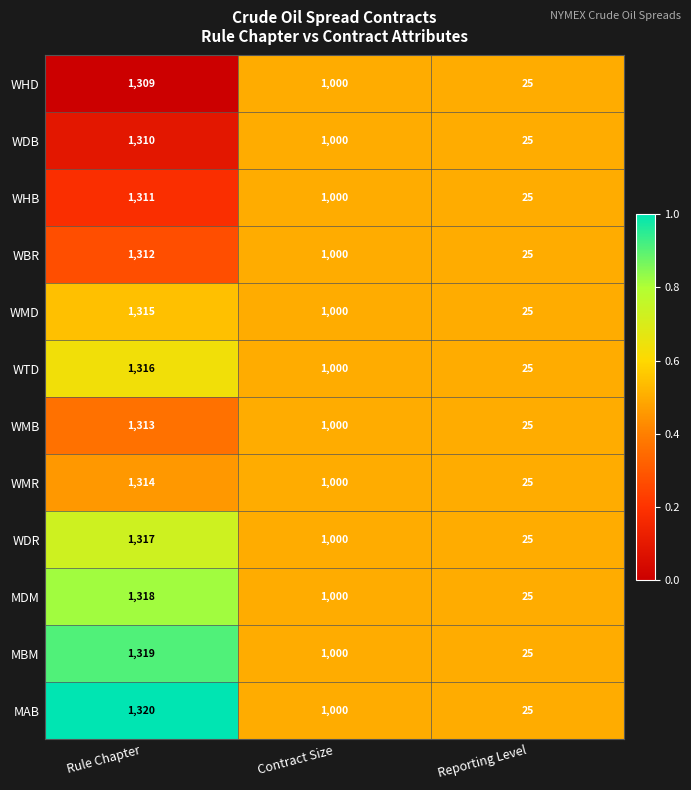

What is the difference between the WBR values at Reporting Level and Contract Size?

975